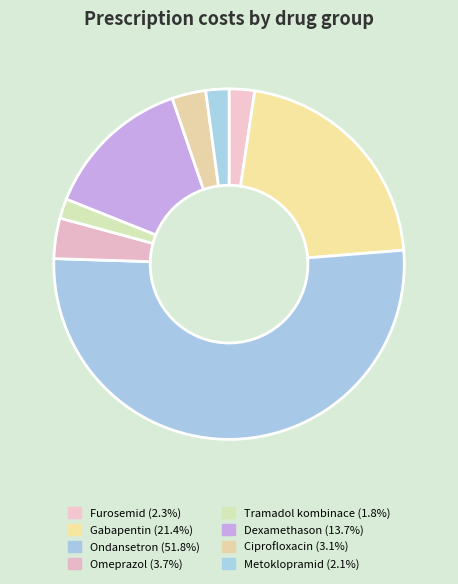

How many segments does this pie chart have?

8